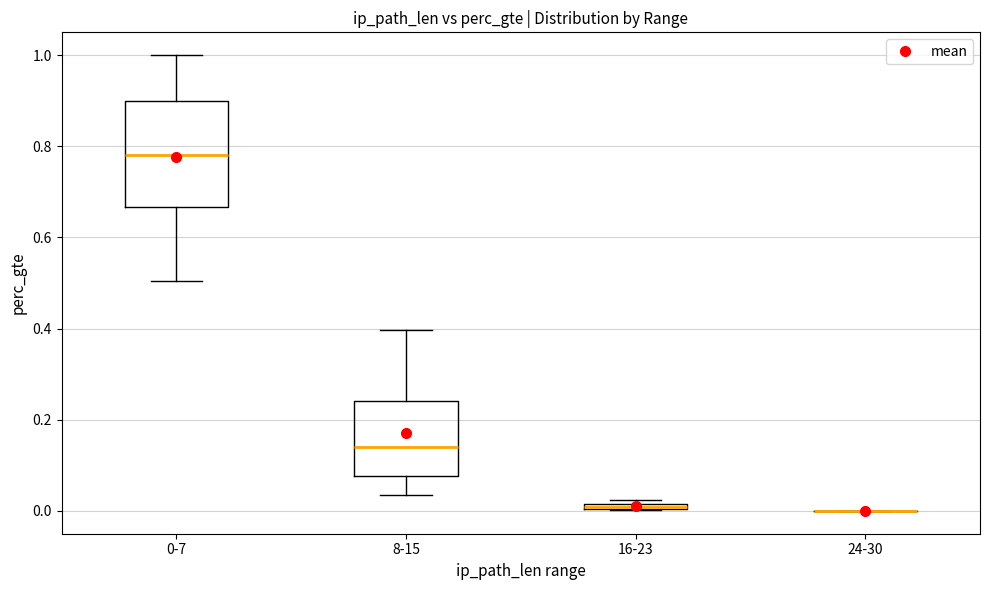

Which box is the tallest, from its lower edge to its upper edge?

0-7